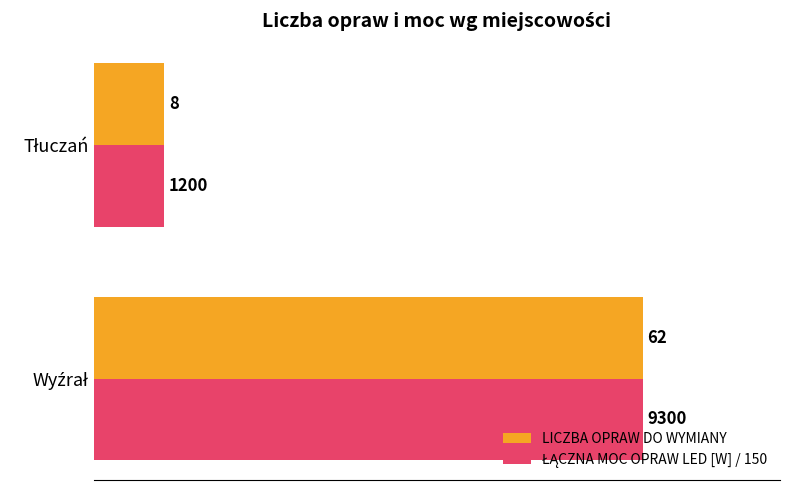

What is the difference between the maximum and minimum values in the LICZBA OPRAW DO WYMIANY series?

54